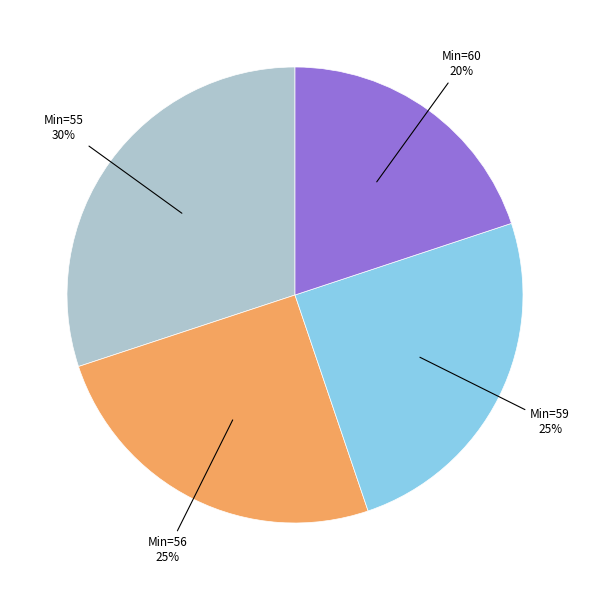

Is there any slice that represents more than half of the pie?

No